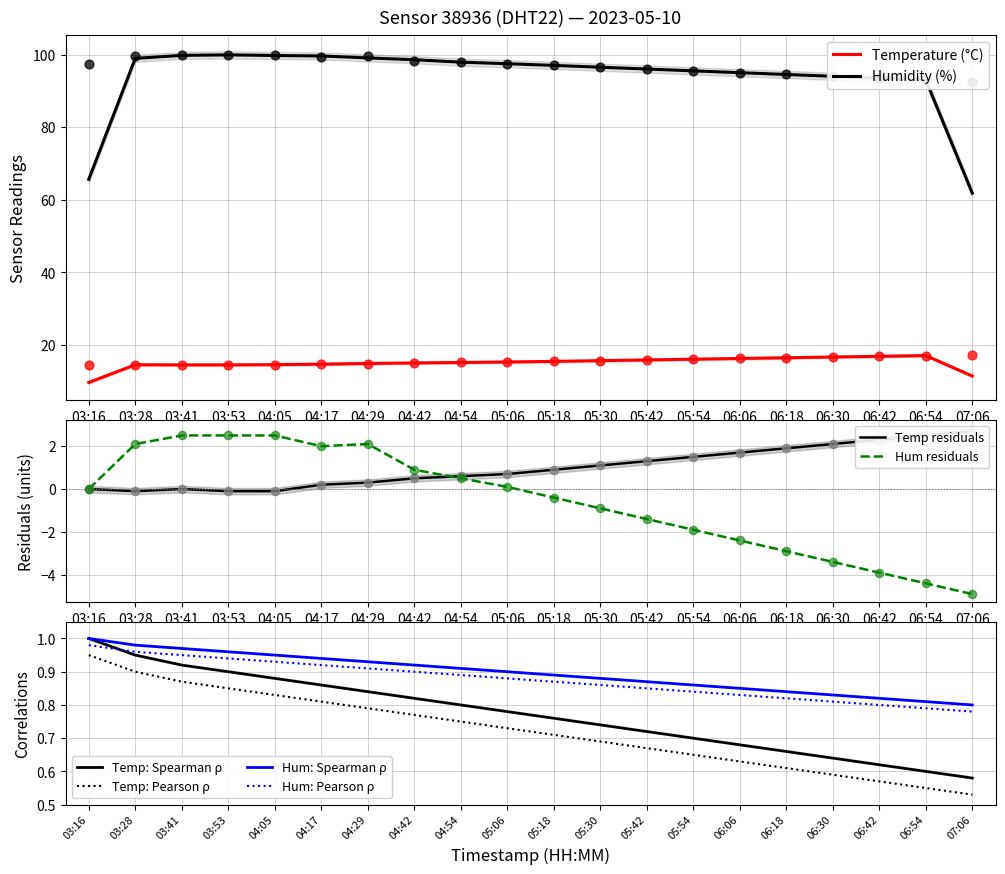

Which series has the widest spread of Y values?

humidity